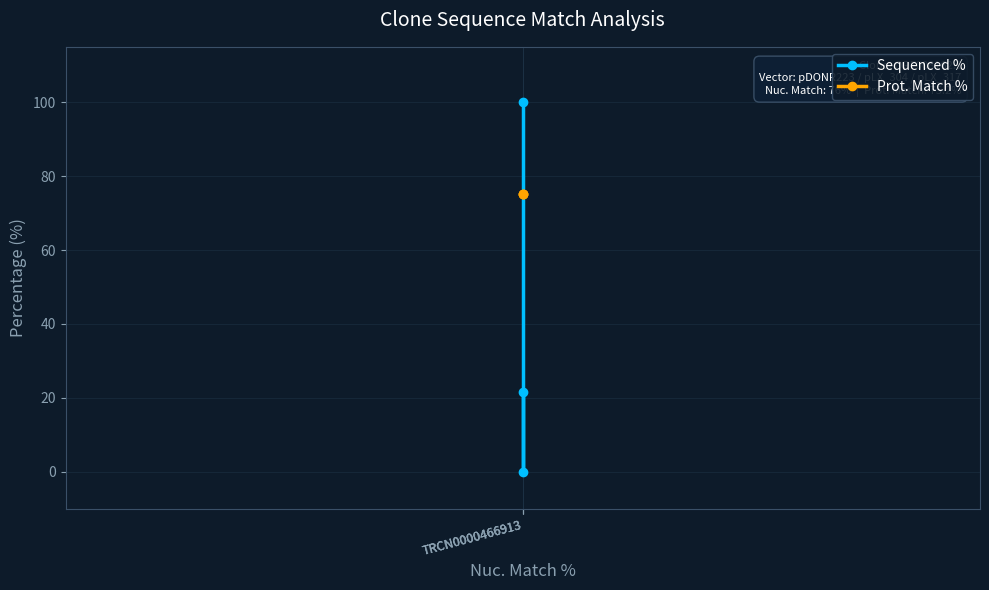

Between TRCN0000466913 and TRCN0000466913, which is larger?

TRCN0000466913